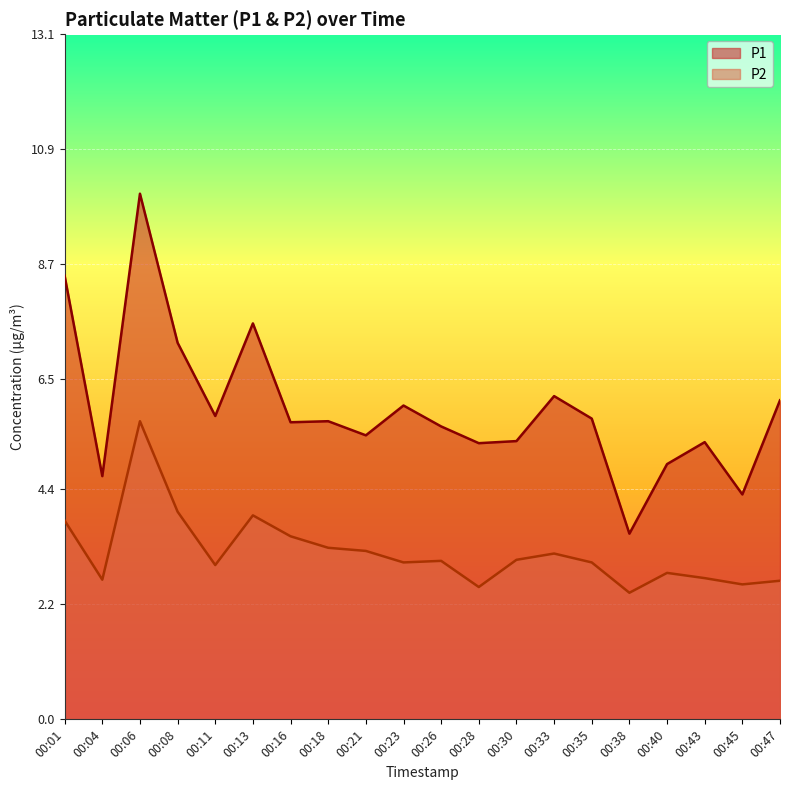

At how many categories does at least one series exceed 6?

6